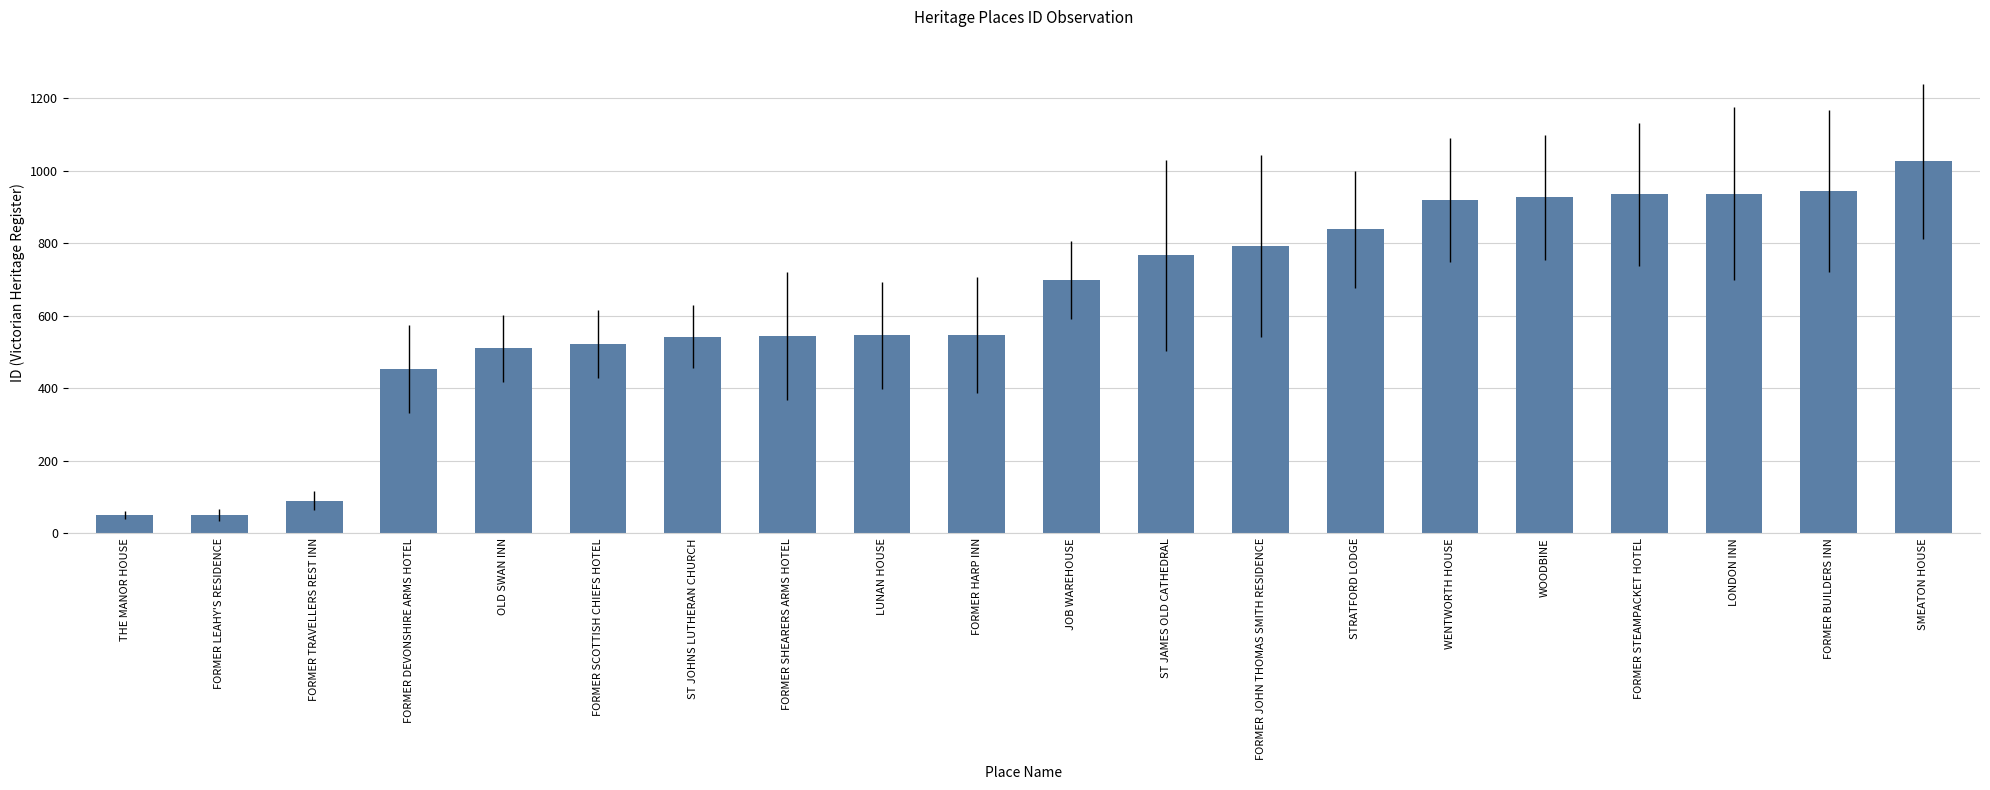

What value does the data have at WENTWORTH HOUSE?

919